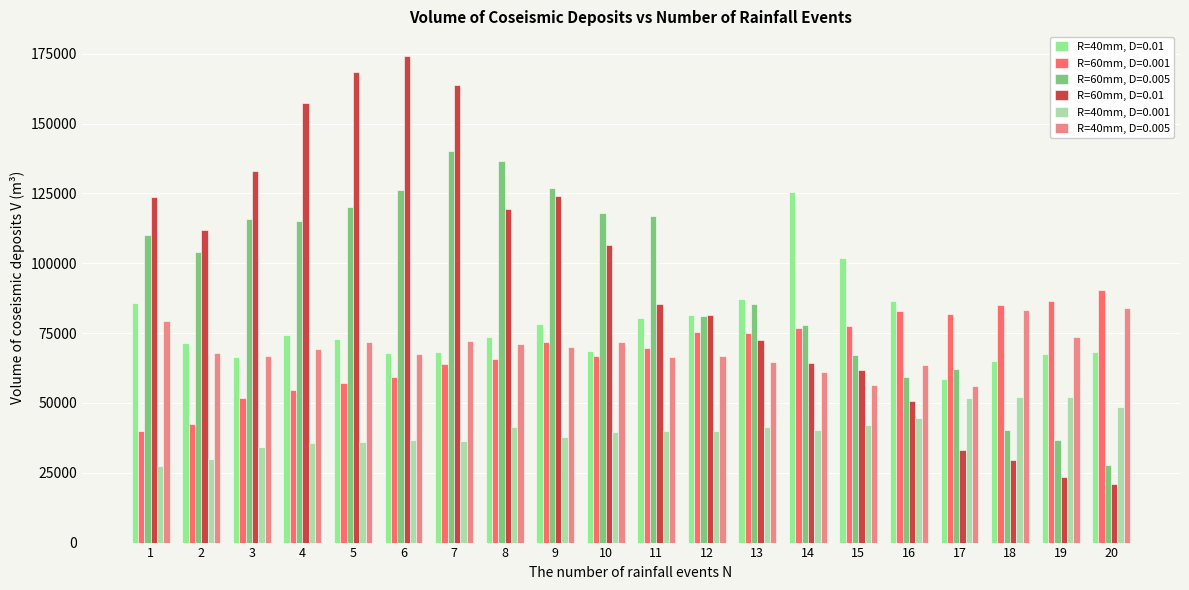

Are the bars horizontal?

No